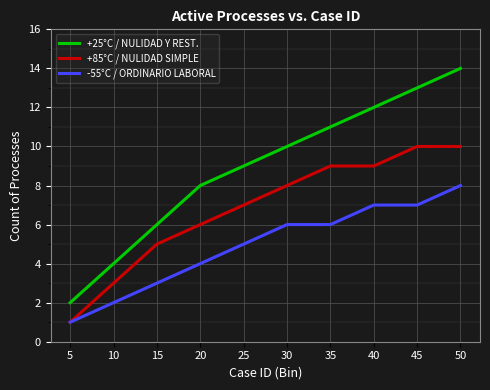

Which series has the widest spread of values?

+25°C / NULIDAD Y REST.